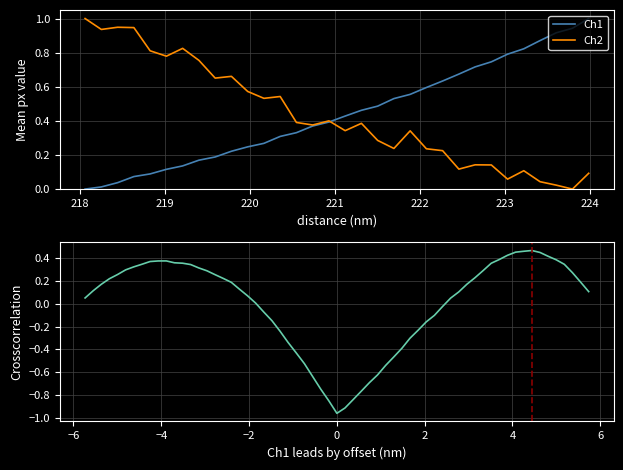

True or false: there are more than 2 points higher than both neighbors.

False